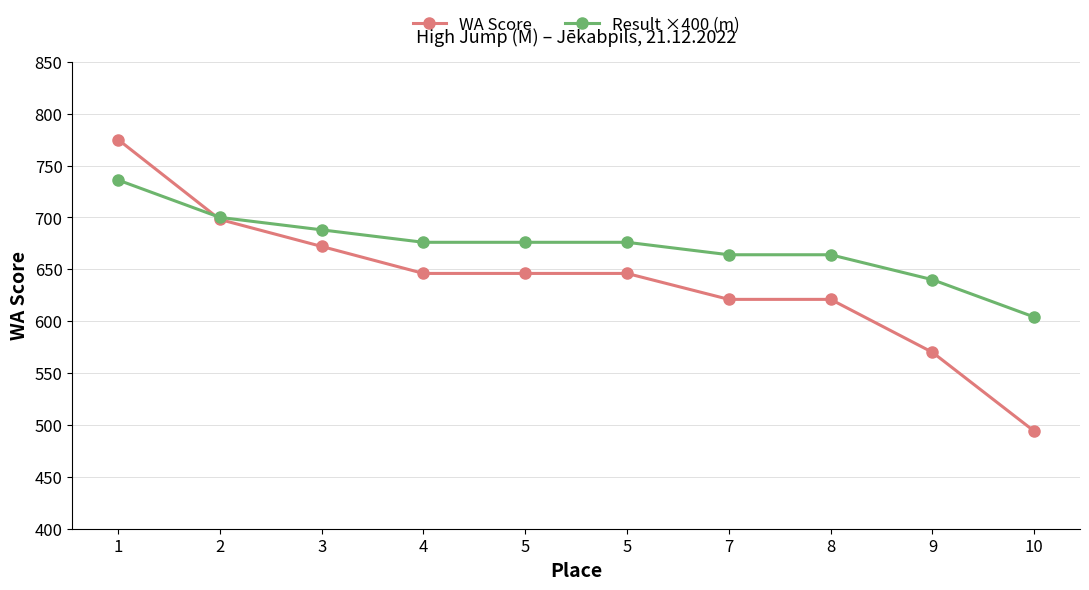

What is the smallest value displayed?

494